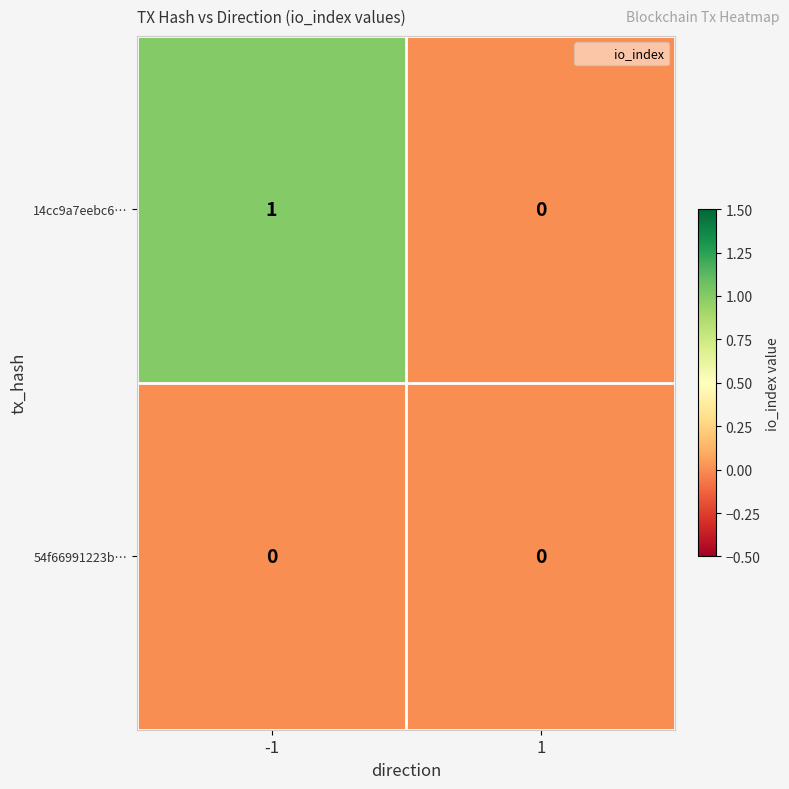

What is the greatest value displayed?

1